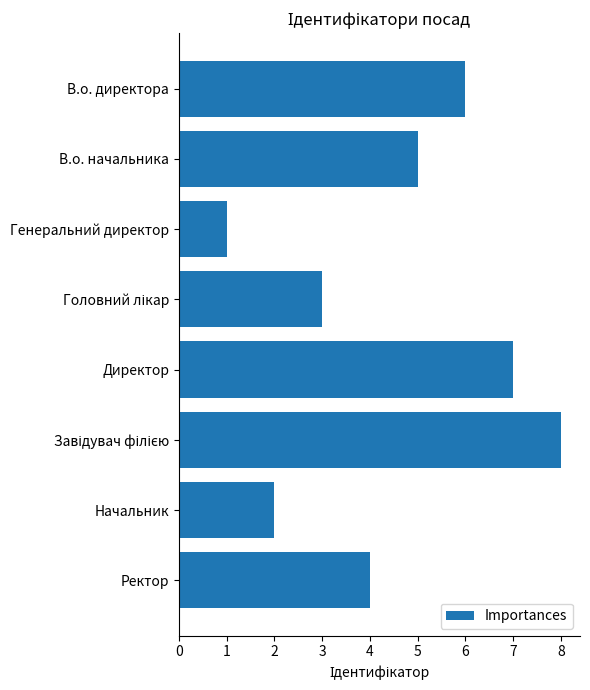

Is it true that the value at В.о. начальника is 5?

True